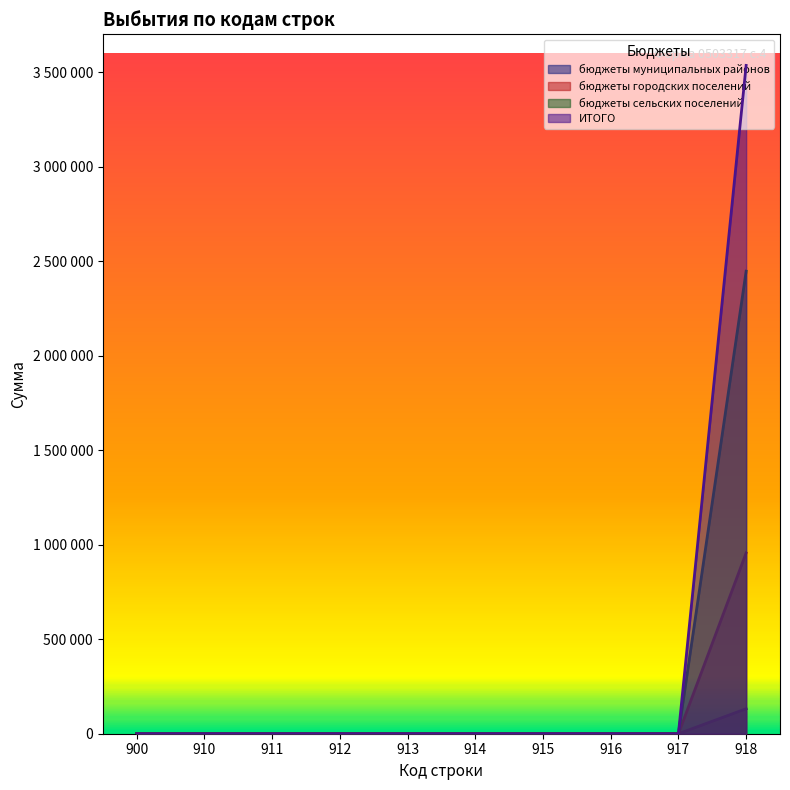

Reading left to right, transcribe all the data shown in this chart.

бюджеты муниципальных районов: 900=0	910=0	911=0	912=0	913=0	914=0	915=0	916=0	917=0	918=132100
бюджеты городских поселений: 900=0	910=0	911=0	912=0	913=0	914=0	915=0	916=0	917=0	918=3535463
бюджеты сельских поселений: 900=0	910=0	911=0	912=0	913=0	914=0	915=0	916=0	917=0	918=956437
ИТОГО: 900=0	910=0	911=0	912=0	913=0	914=0	915=0	916=0	917=0	918=2446926